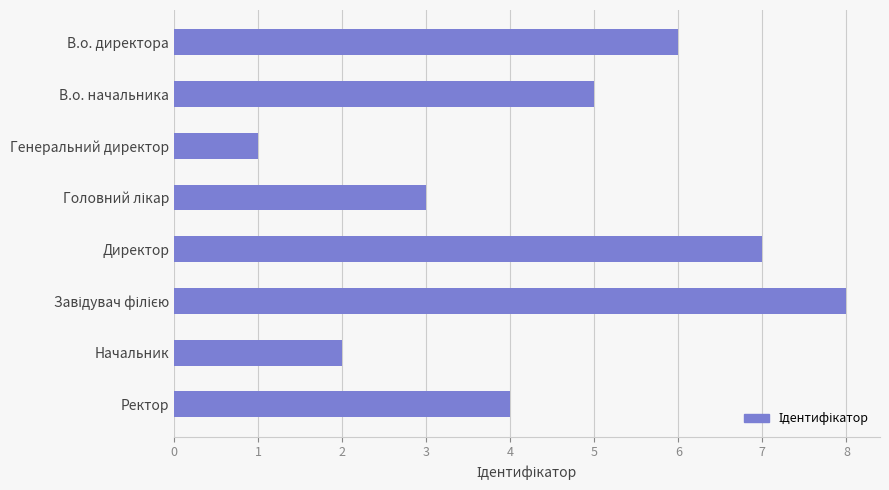

Approximately how many times larger is the value at Начальник compared to Директор?

0.3